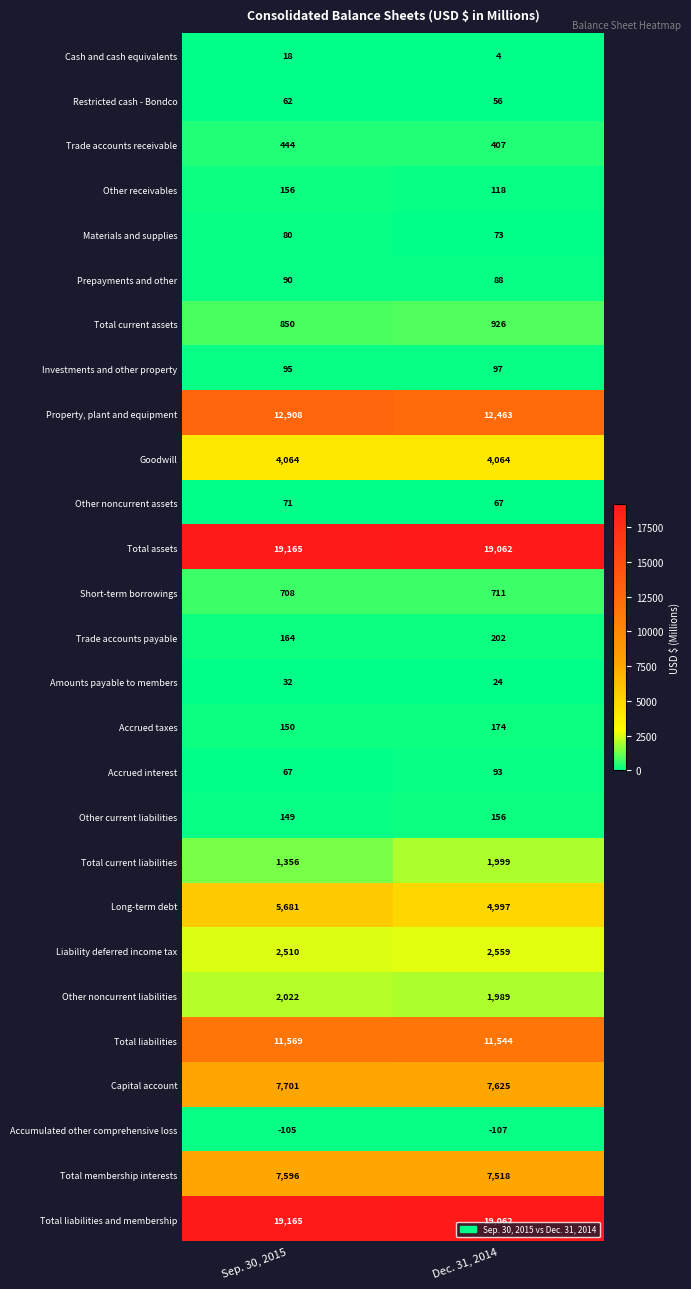

What is the difference between the maximum and minimum values in the Trade accounts payable series?

38